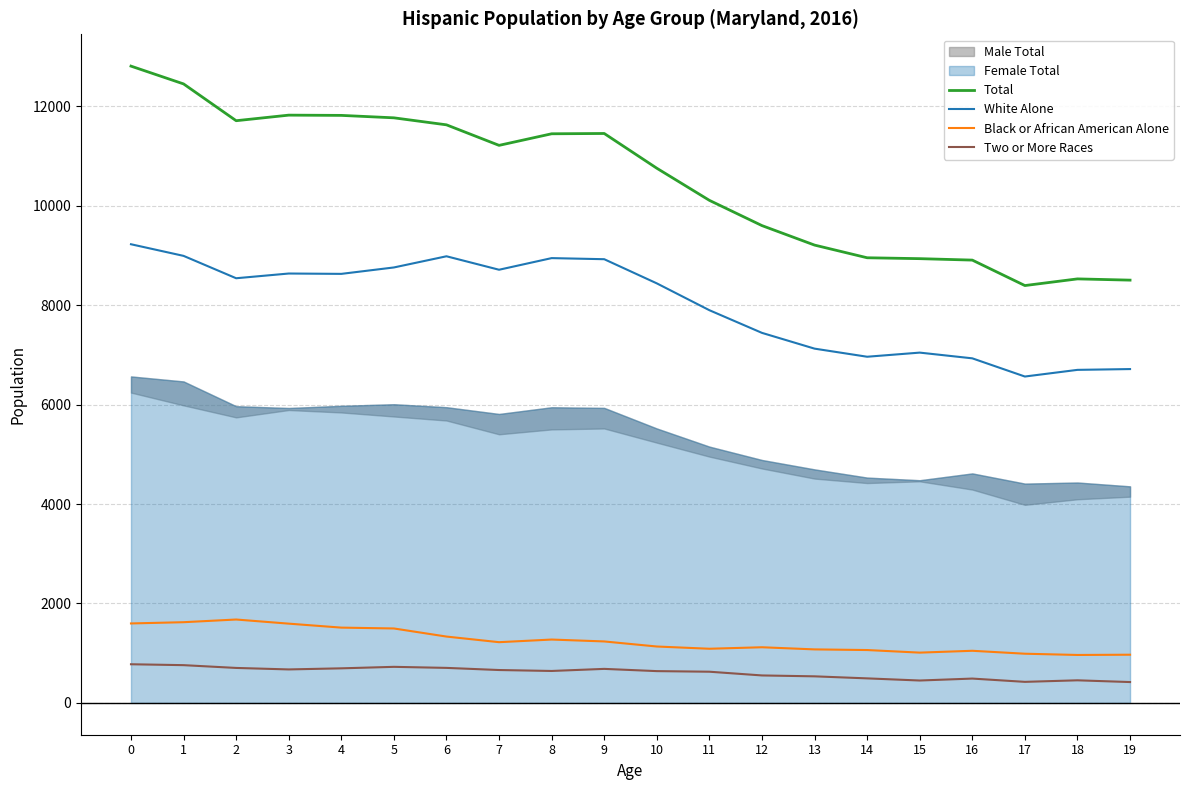

What is the maximum value for Black or African American Alone?

1677